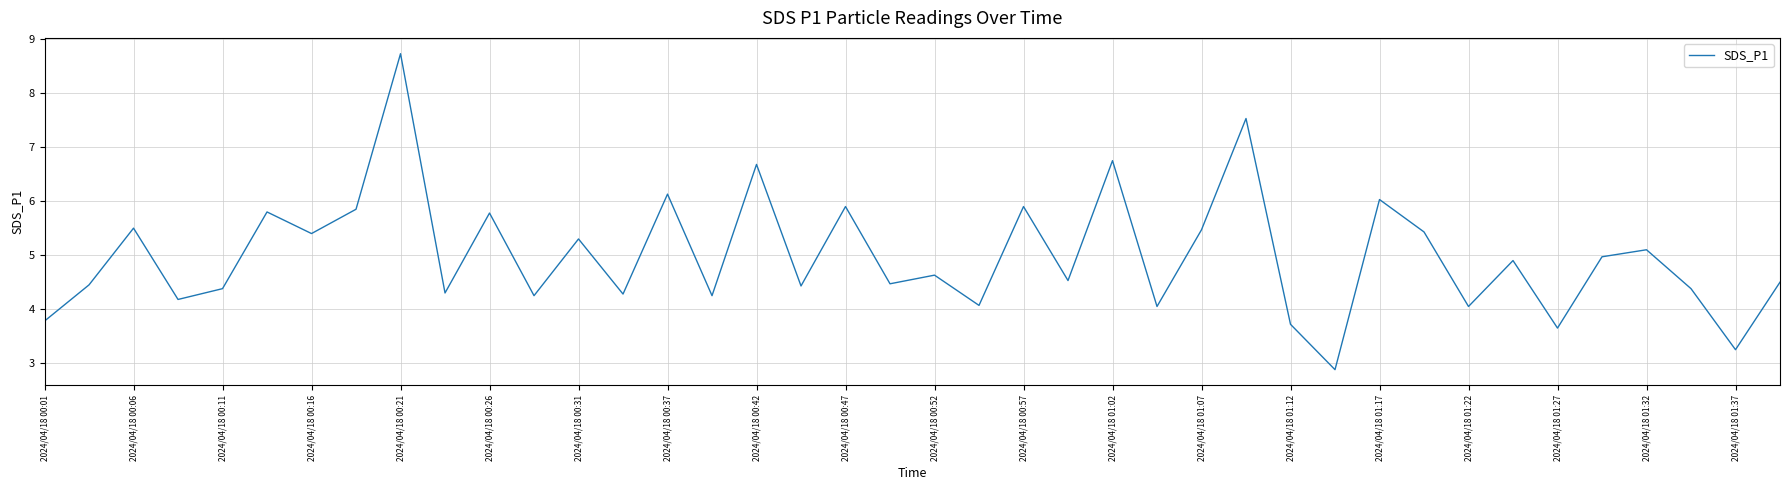

What is the minimum value shown in the chart?

2.9